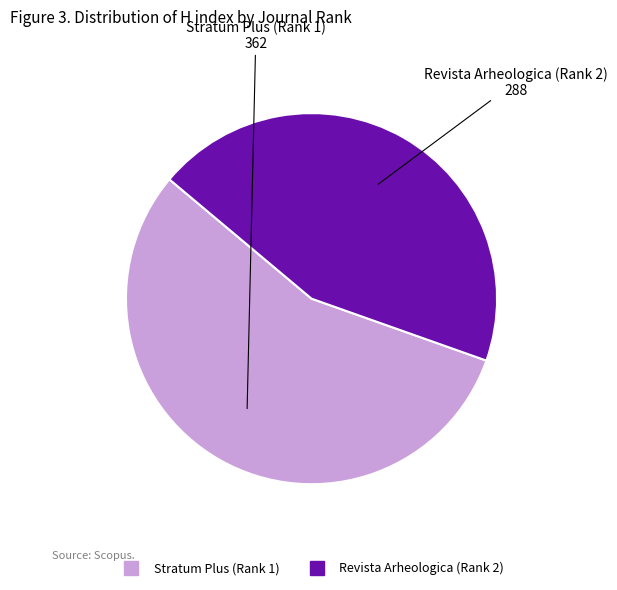

Count the number of slices in the pie.

2